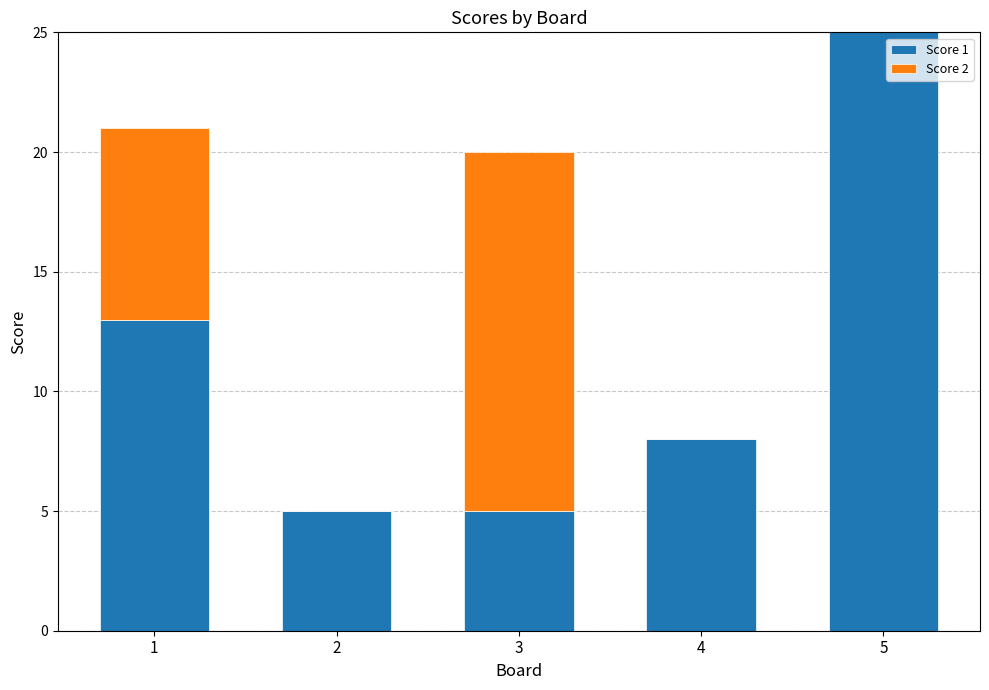

Are the bars horizontal?

No